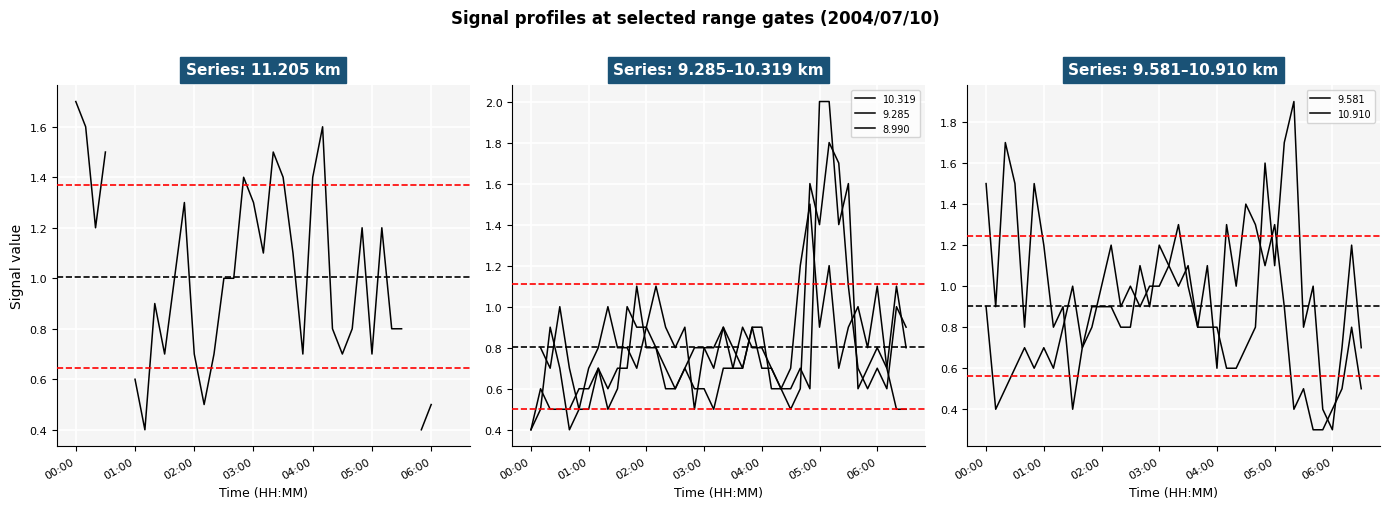

What is the lowest value of the 8.990 series?

0.4